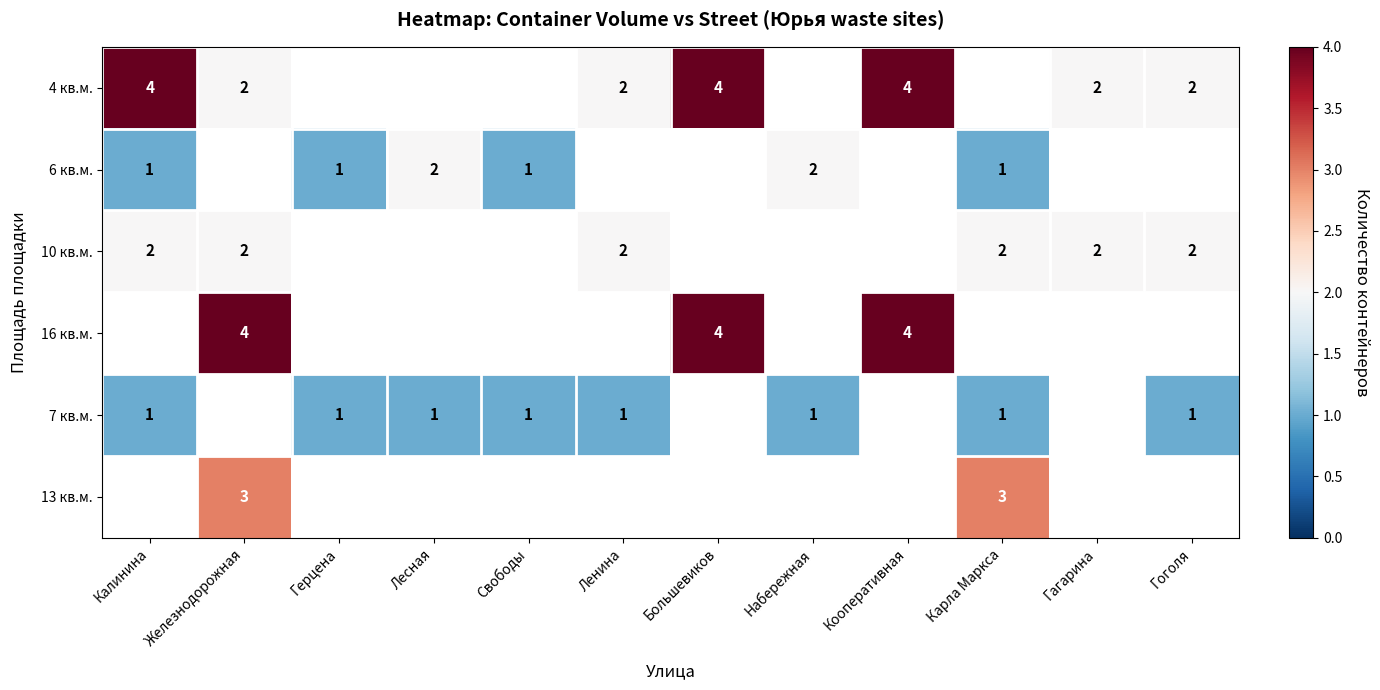

The value of 4 кв.м. at Калинина is 3. True or false?

False